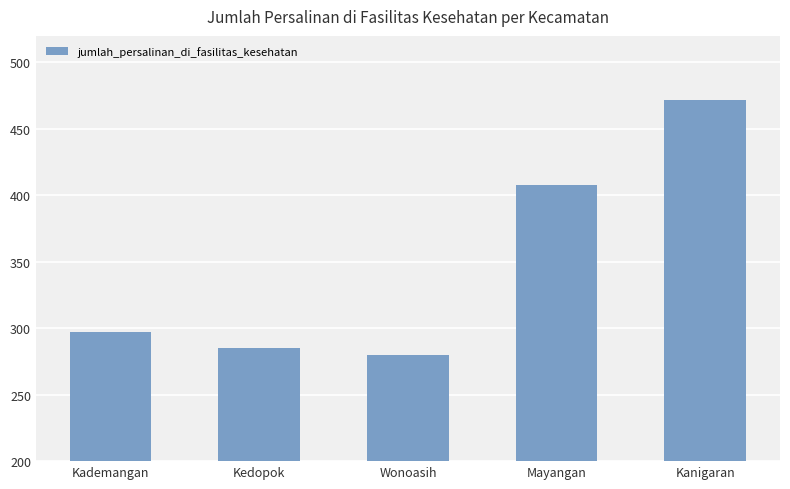

What is the smallest value displayed?

280